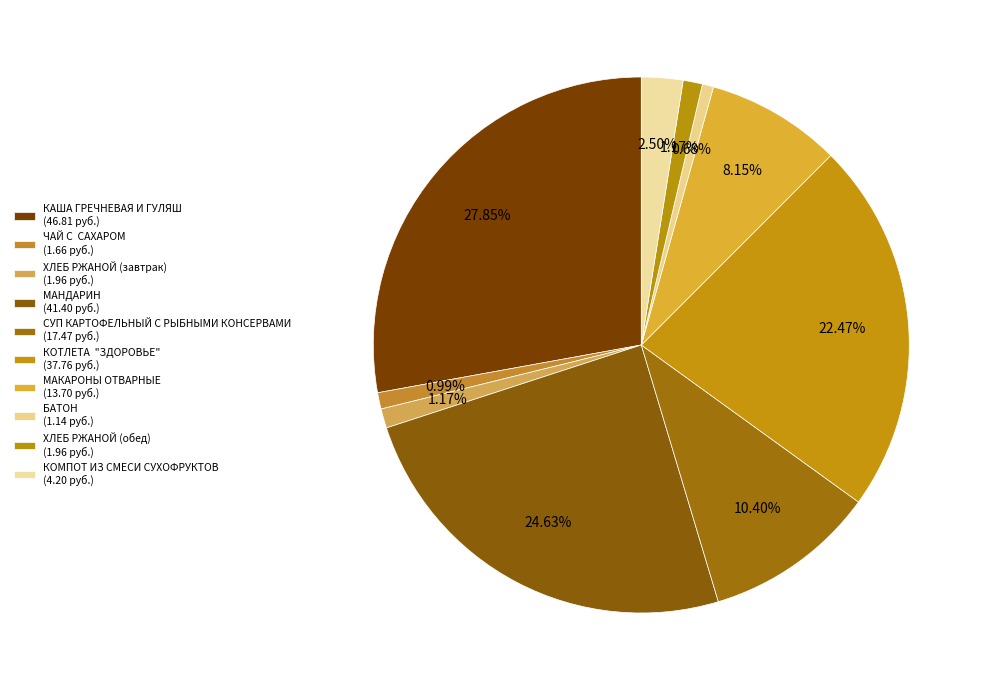

How many slices are in this pie chart?

10